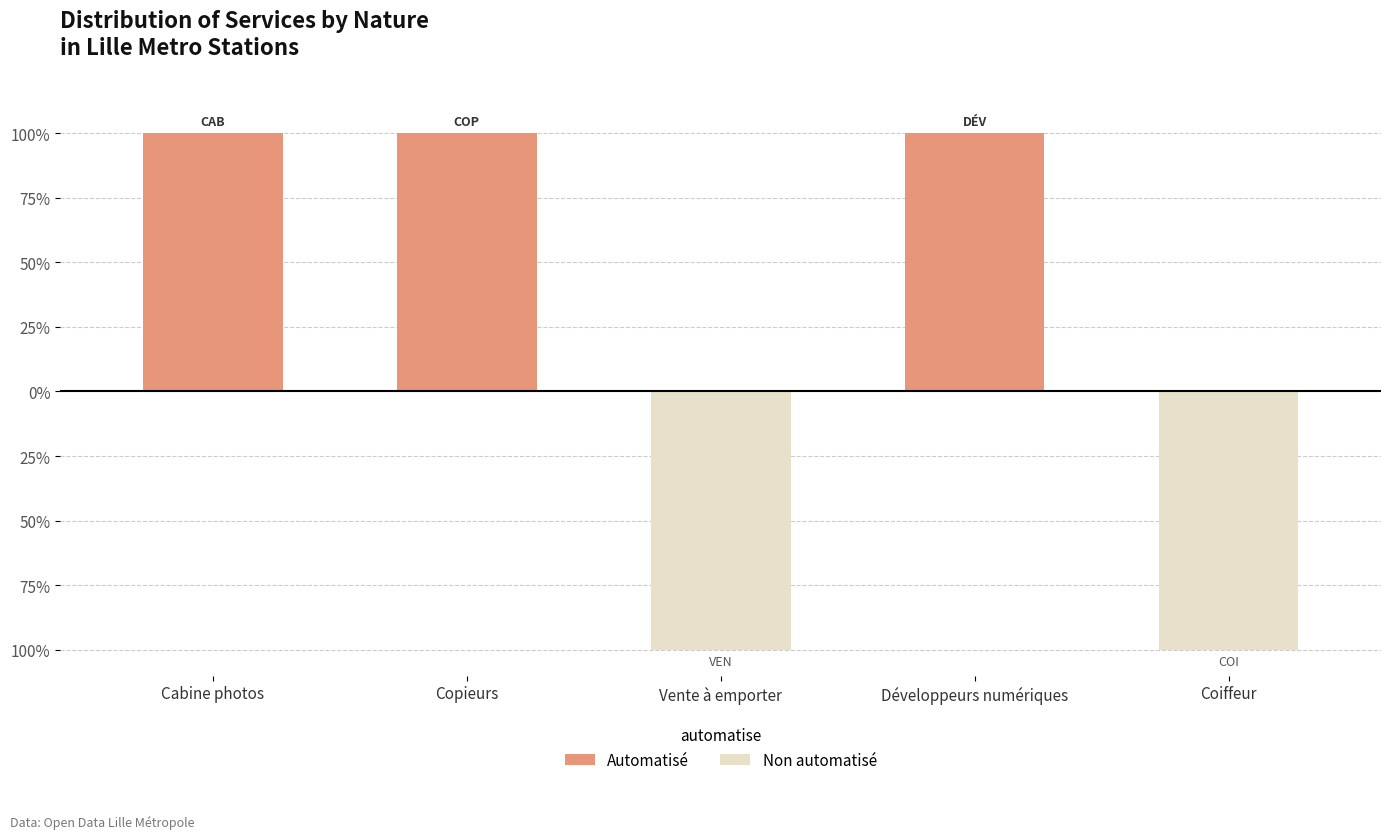

Are the bars grouped side by side (vs. stacked)?

Yes